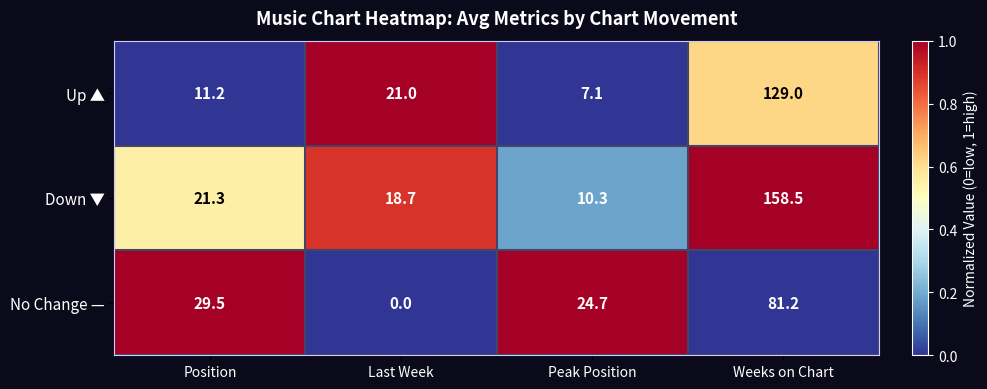

What is the average value of the No Change — series?

33.9